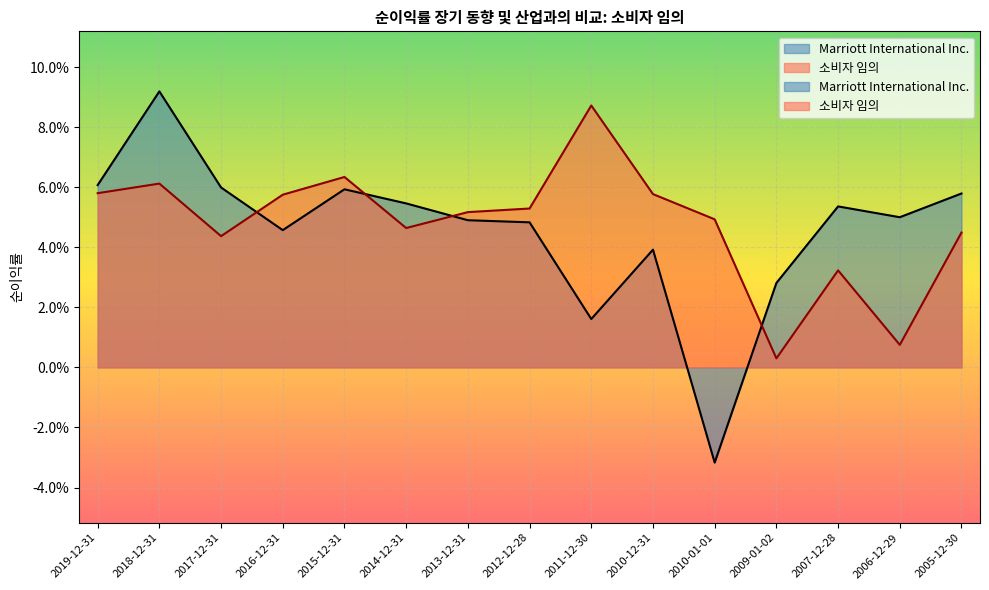

Rank the categories by 소비자 임의 value from lowest to highest.

2009-01-02, 2006-12-29, 2007-12-28, 2017-12-31, 2005-12-30, 2014-12-31, 2010-01-01, 2013-12-31, 2012-12-28, 2016-12-31, 2010-12-31, 2019-12-31, 2018-12-31, 2015-12-31, 2011-12-30